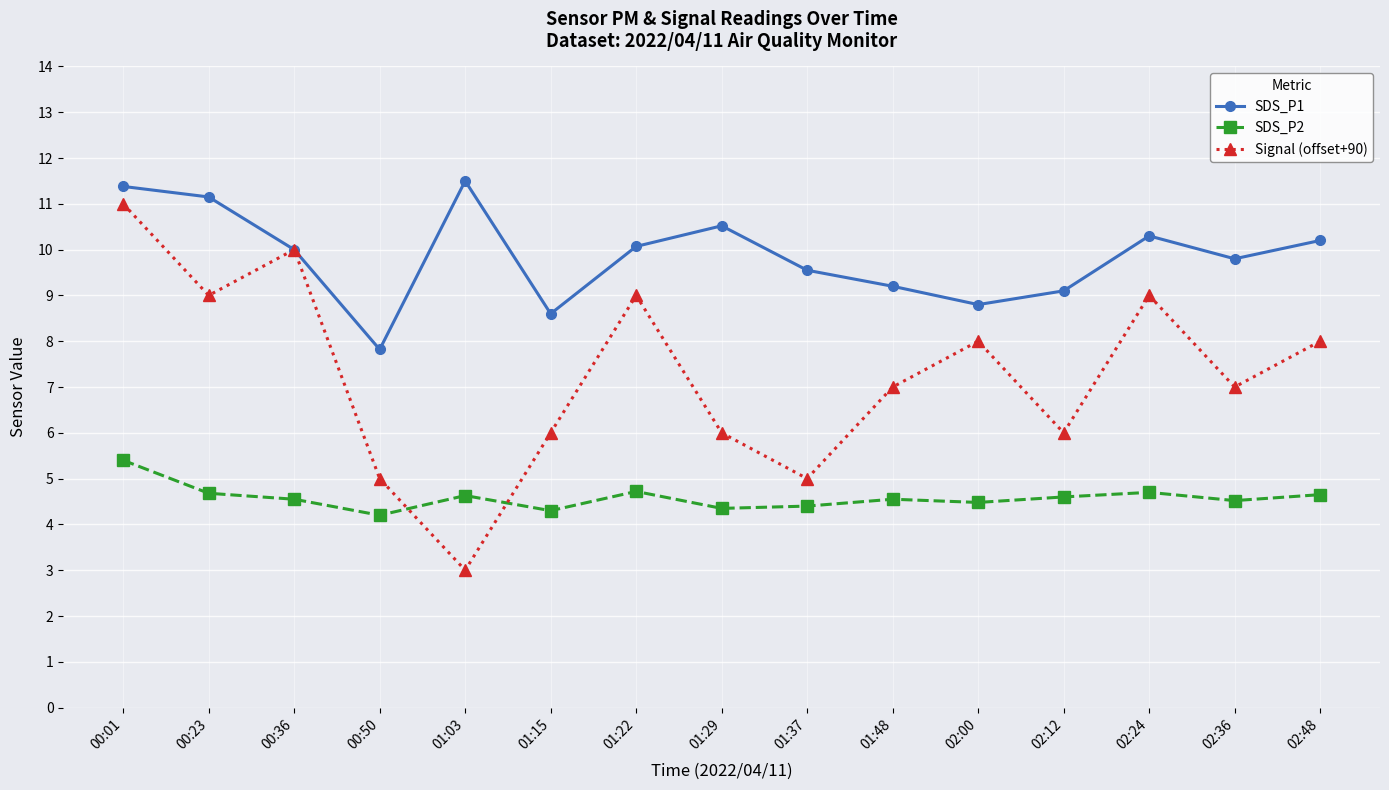

What is the minimum value shown in the chart?

3.0